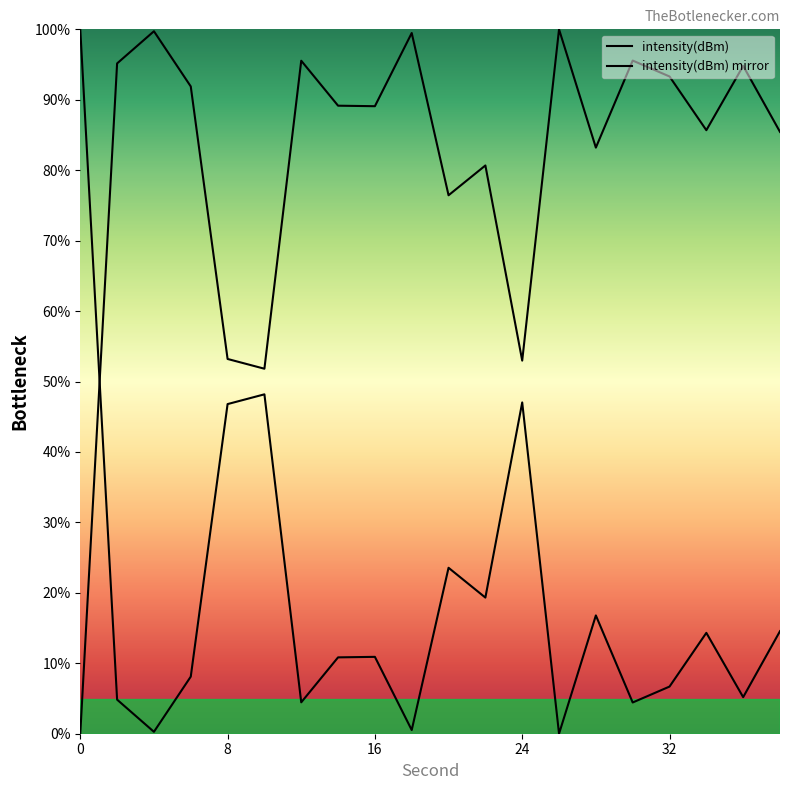

The value at 22 is 80.7. True or false?

True